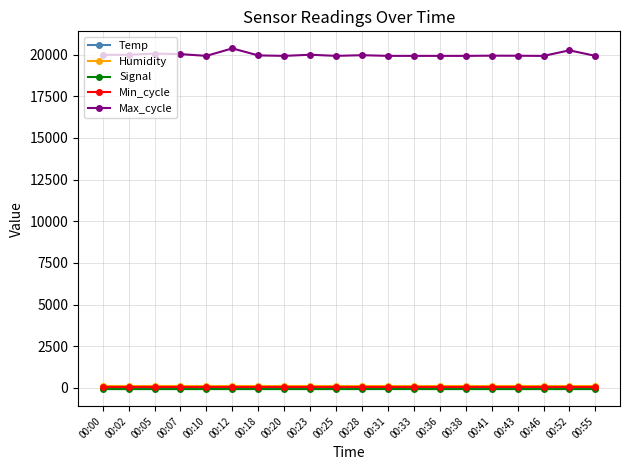

What is the maximum value shown in the chart?

20371.0